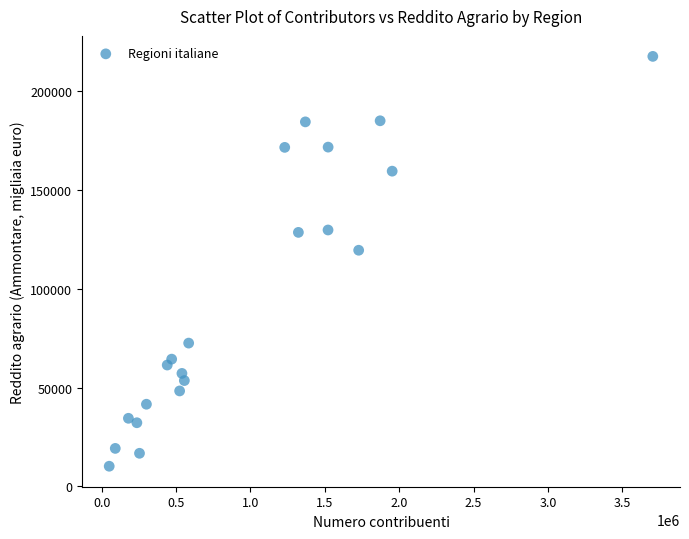

What Y value in the scatter plot is closest to 113938?

119542